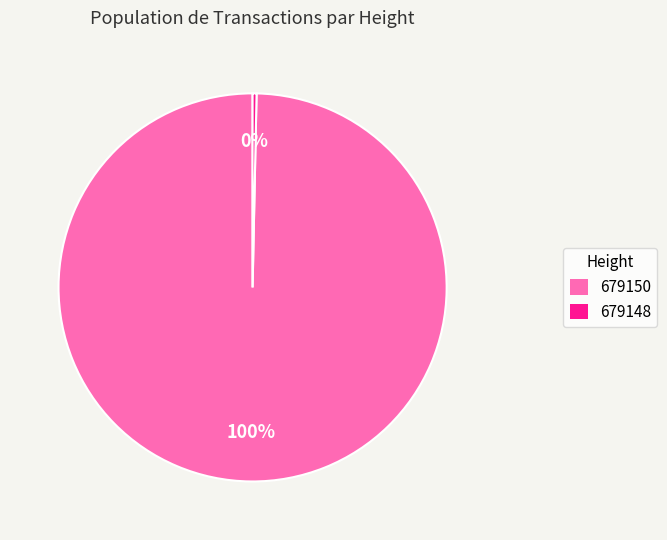

Rank the categories by value from highest to lowest.

679150, 679148